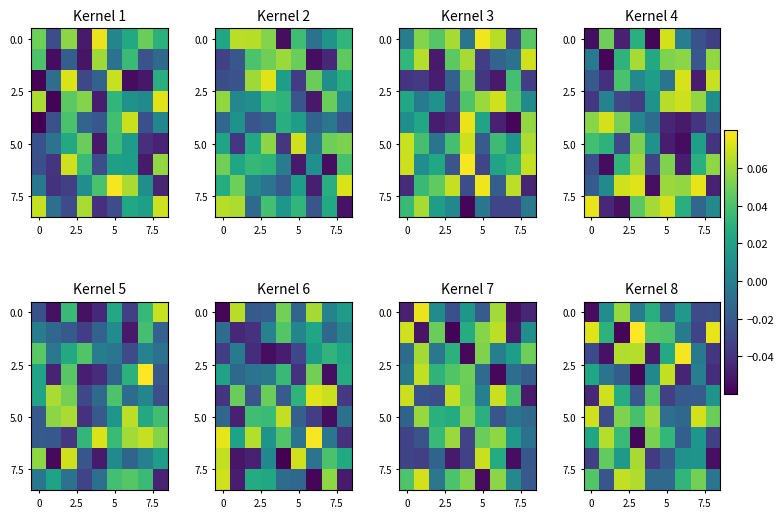

How many categories are shown in the chart?

9